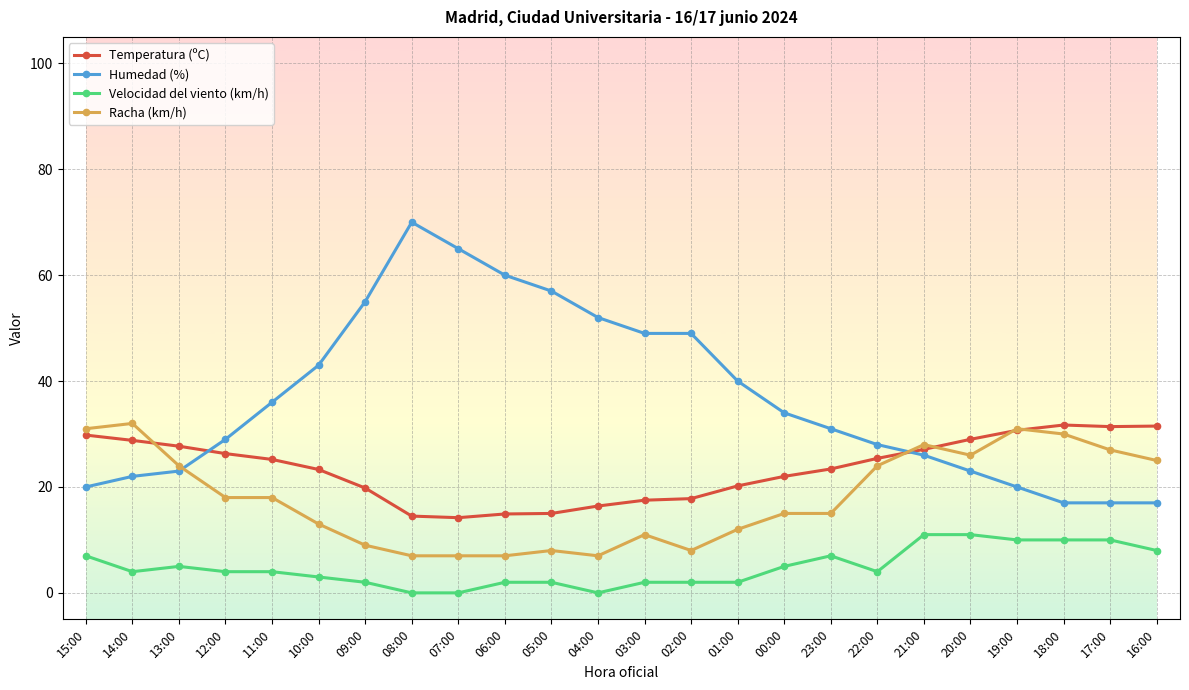

Is the value of Velocidad del viento (km/h) at 22:00 greater than the value of Humedad (%) at 10:00?

No